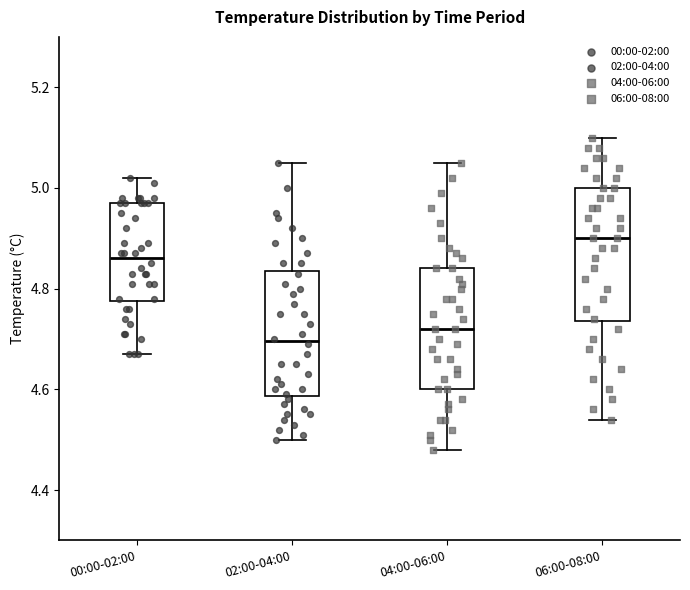

Reading left to right, read every box against the y-axis: the position of its median line, the range the box covers, and the ends of its whiskers. The values are not printed on the chart, so give them approximately, as read against the axis.

00:00-02:00: median 4.86, box 4.78 to 4.98, whiskers 4.68 to 5.02
02:00-04:00: median 4.70, box 4.58 to 4.84, whiskers 4.50 to 5.06
04:00-06:00: median 4.72, box 4.60 to 4.84, whiskers 4.48 to 5.06
06:00-08:00: median 4.90, box 4.74 to 5.00, whiskers 4.54 to 5.10